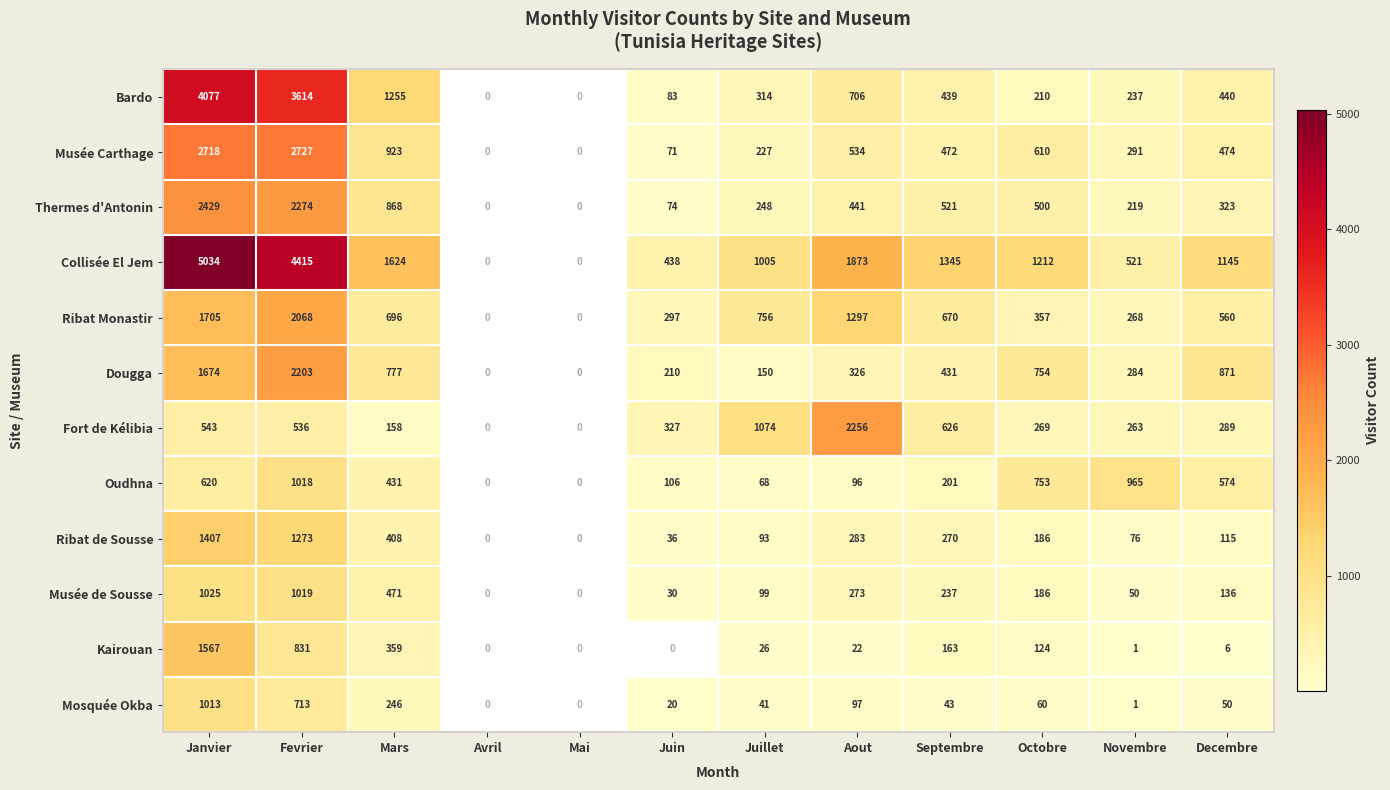

At which category does the chart reach its peak across all series?

Janvier